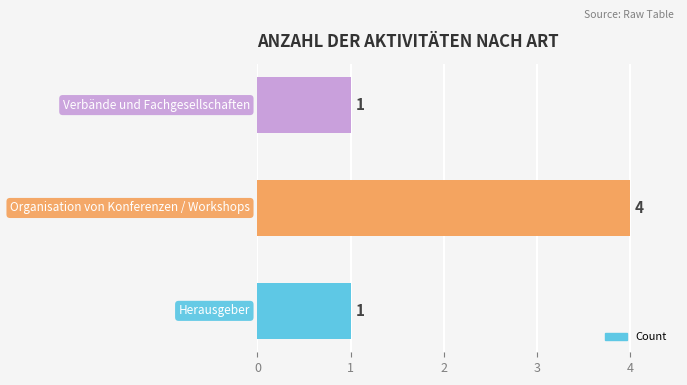

How many values are between 1 and 4?

3